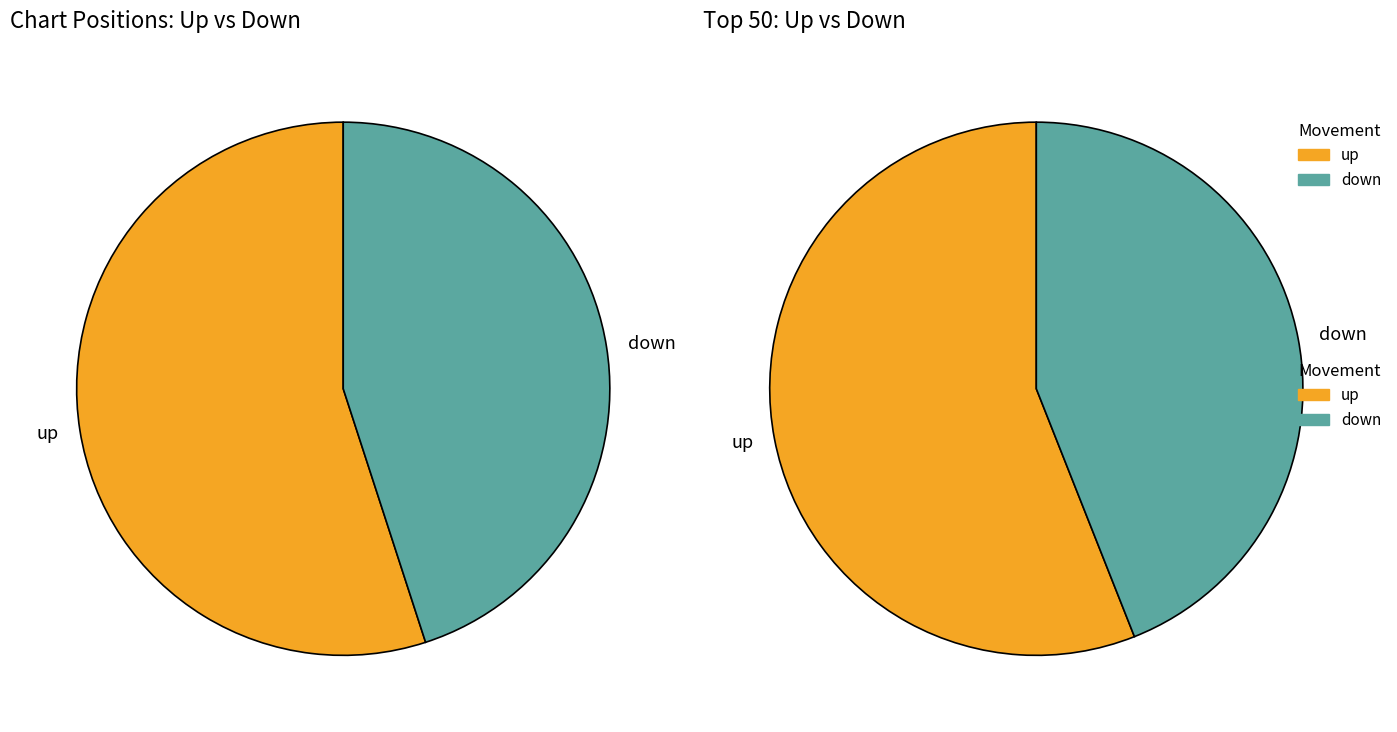

To the nearest percent, what is the combined percentage of down and up?

100%